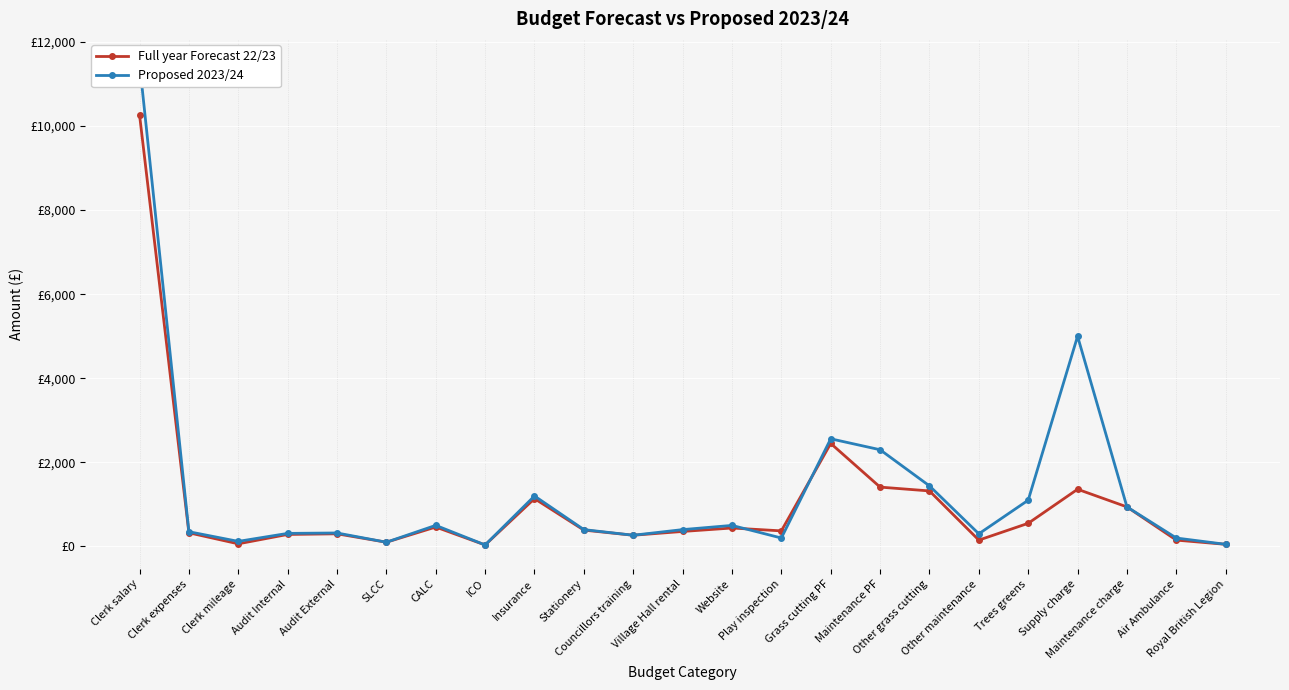

Which category has the lowest value in the Full year Forecast 22/23 series?

ICO